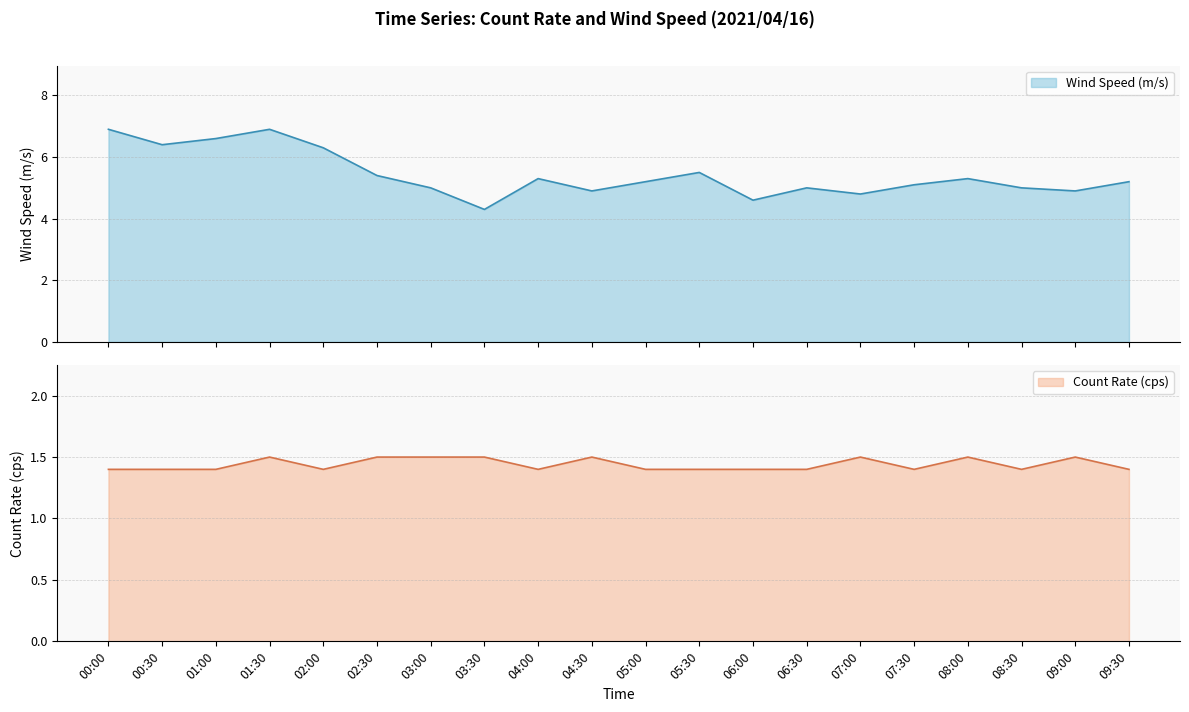

True or false: Wind Speed (m/s) and Count Rate (cps) intersect in this chart.

False